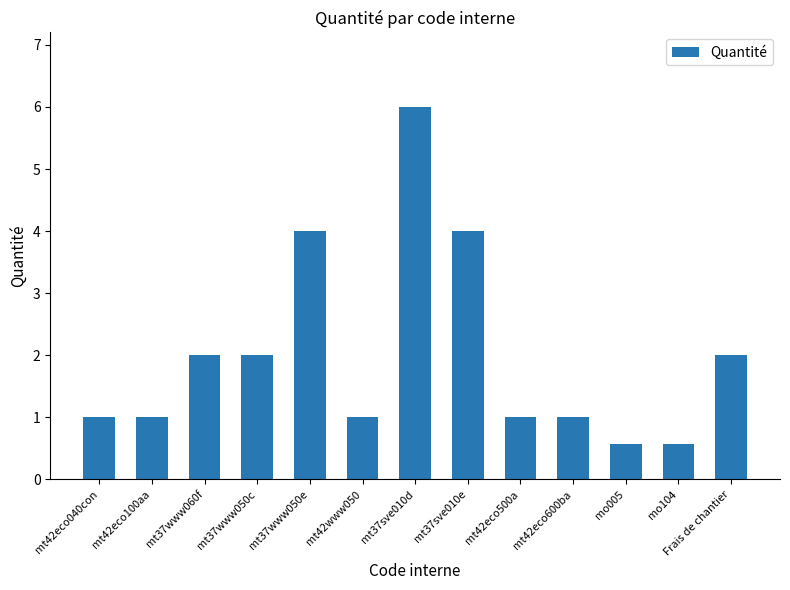

What is the maximum value shown in the chart?

6.0